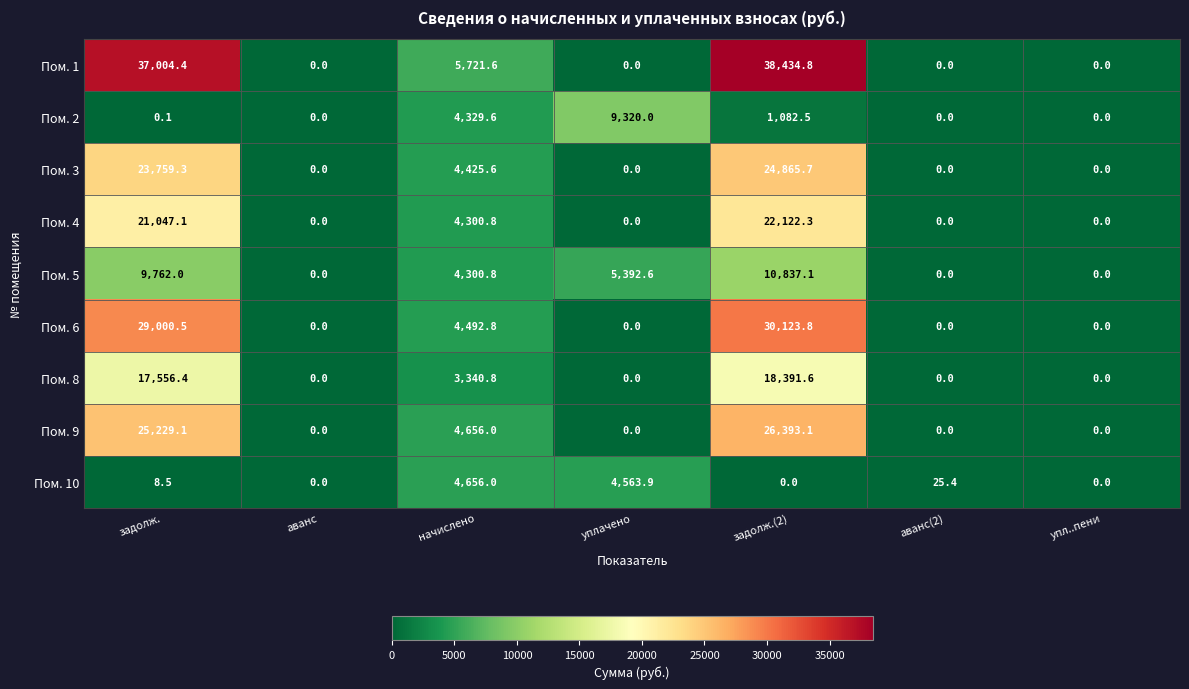

Rank the series by their maximum value, from highest to lowest.

Пом. 1, Пом. 6, Пом. 9, Пом. 3, Пом. 4, Пом. 8, Пом. 5, Пом. 2, Пом. 10